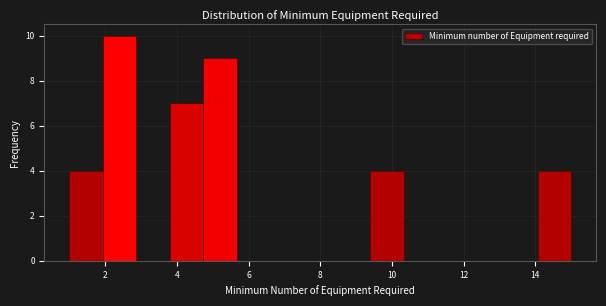

Reading left to right, transcribe this chart: for each bar, give the range it covers on the x-axis and its height. Neither the bar edges nor the heights are printed on the chart, so give them approximately, as read against the axes.

1.0 to 2.0: 4
2.0 to 2.8: 10
2.8 to 3.8: 0
3.8 to 4.8: 7
4.8 to 5.6: 9
5.6 to 6.6: 0
6.6 to 7.6: 0
7.6 to 8.4: 0
8.4 to 9.4: 0
9.4 to 10.4: 4
10.4 to 11.2: 0
11.2 to 12.2: 0
12.2 to 13.2: 0
13.2 to 14.0: 0
14.0 to 15.0: 4